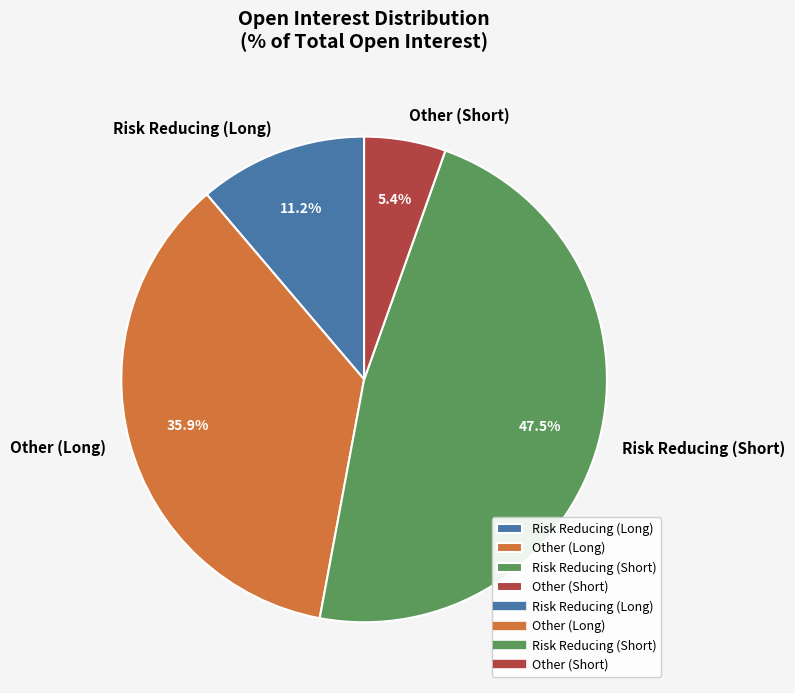

Which slice is the smallest?

Other (Short)